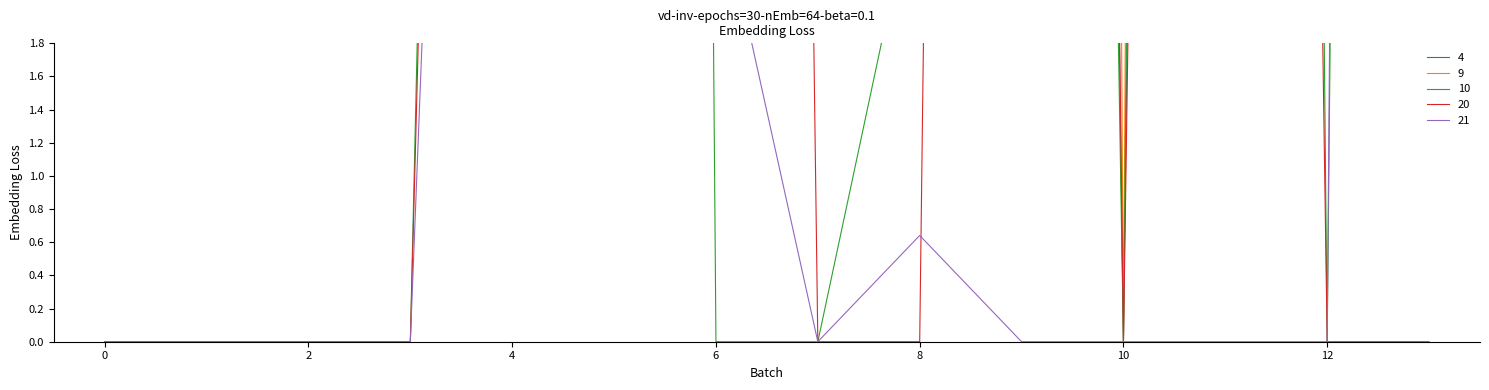

Which series has the largest range (max minus min)?

9